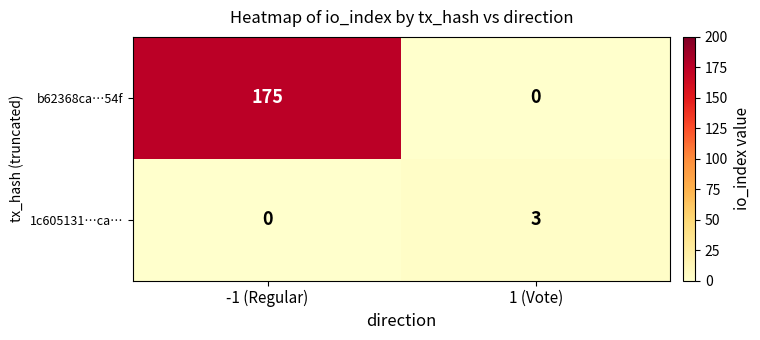

Reading left to right, what are all the values shown in this chart?

b62368ca…54f: 175	0
1c605131…ca…: 0	3